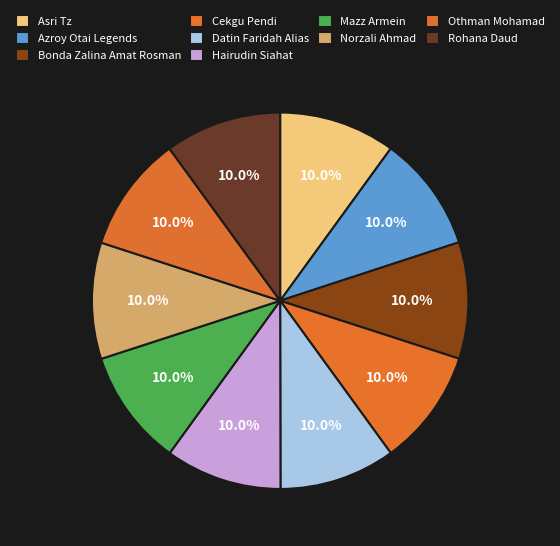

To the nearest percent, what portion does Azroy Otai Legends represent?

10%